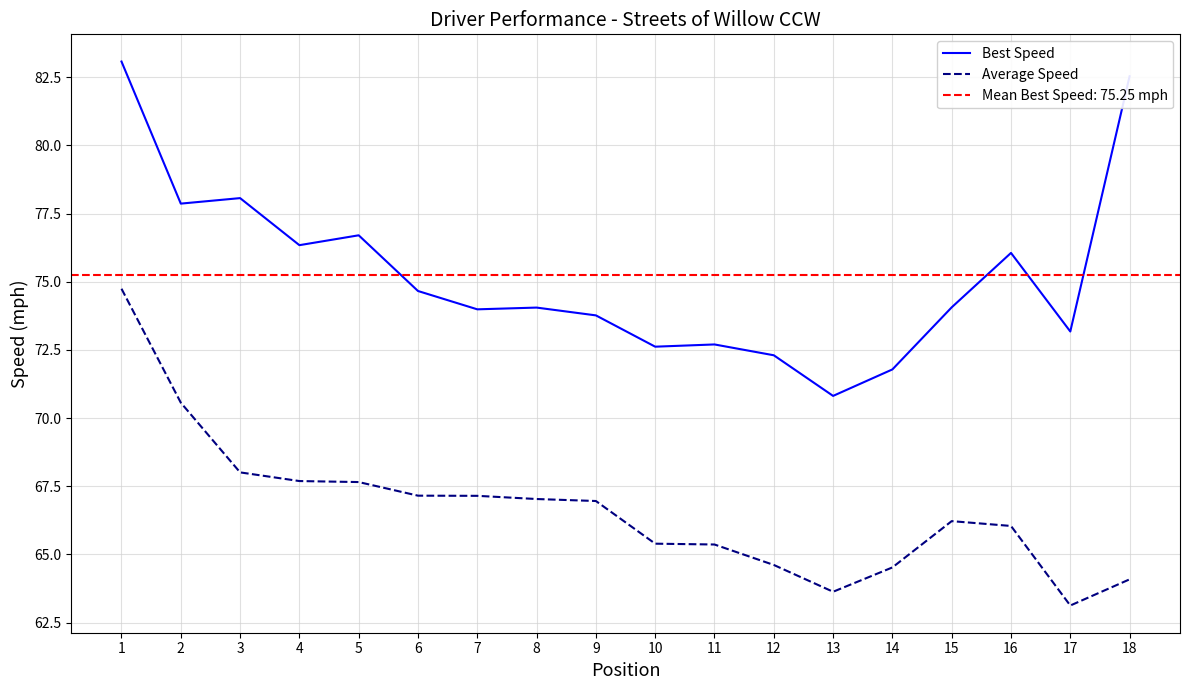

True or false: Average Speed and Best Speed intersect in this chart.

False